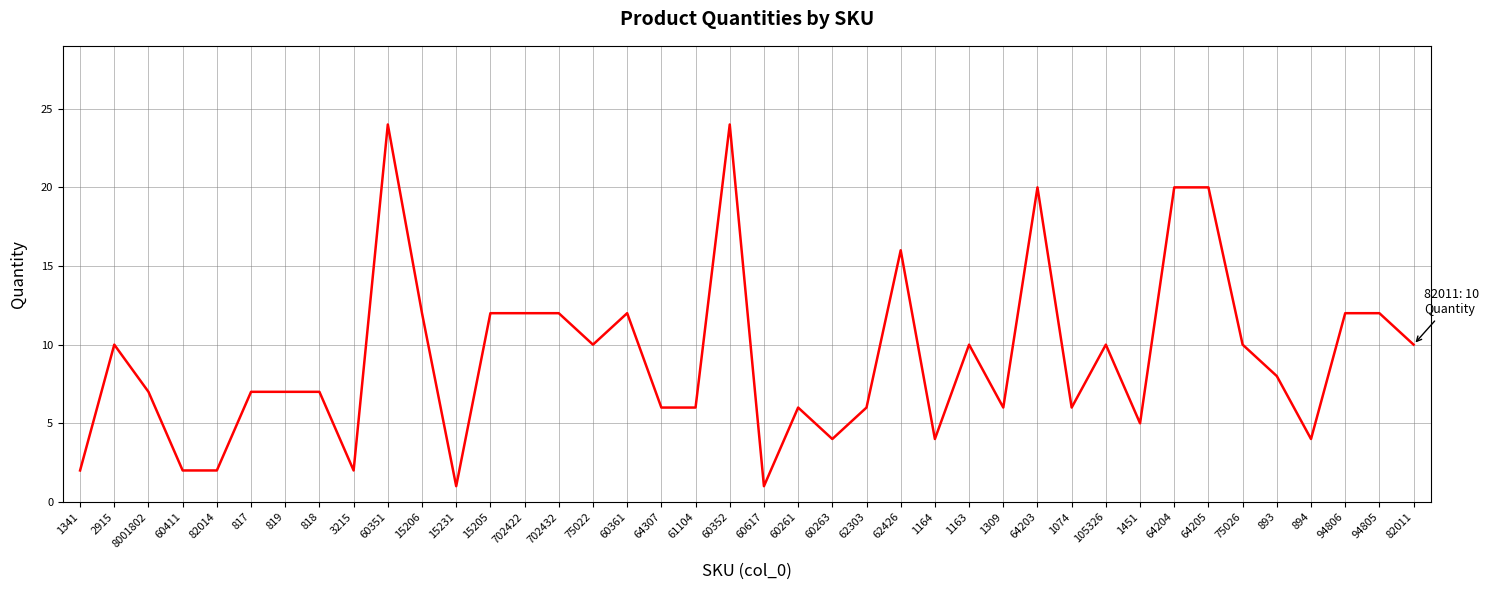

Reading right to left, what are all the values shown in this chart?

82011=10	94805=12	94806=12	894=4	893=8	75026=10	64205=20	64204=20	1451=5	105326=10	1074=6	64203=20	1309=6	1163=10	1164=4	62426=16	62303=6	60263=4	60261=6	60617=1	60352=24	61104=6	64307=6	60361=12	75022=10	702432=12	702422=12	15205=12	15231=1	15206=12	60351=24	3215=2	818=7	819=7	817=7	82014=2	60411=2	8001802=7	2915=10	1341=2